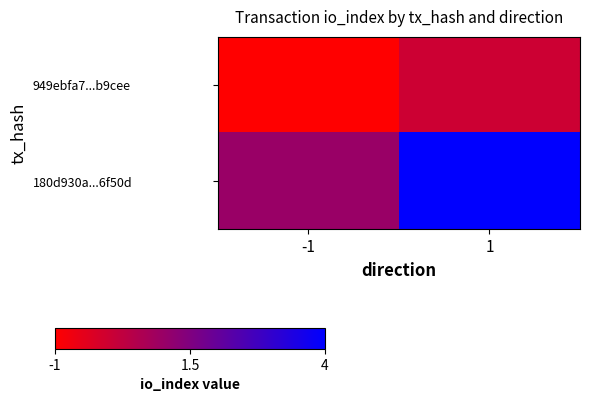

Which category has the highest value across all series?

1